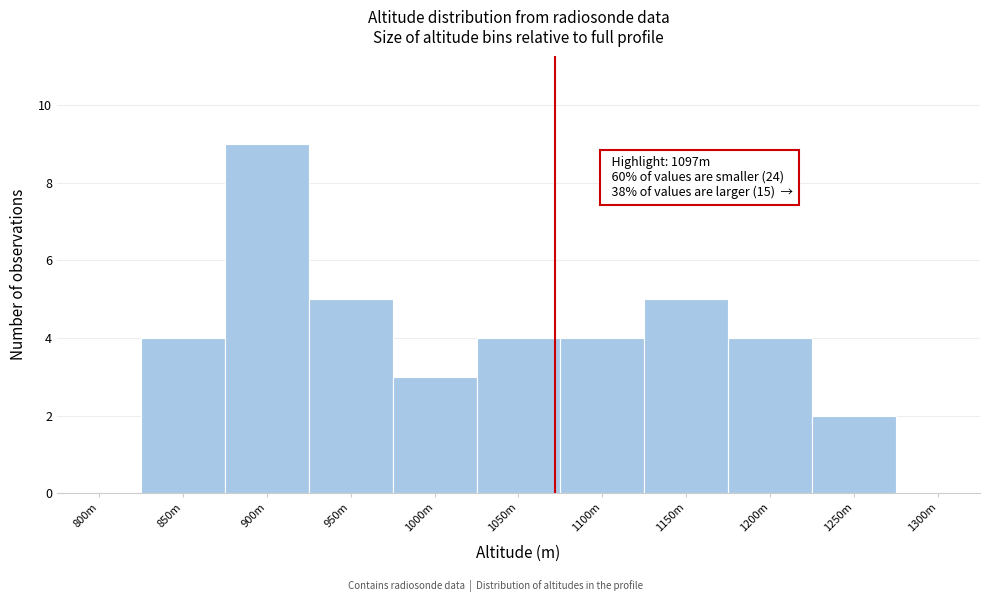

Reading right to left, list all the values displayed in this chart.

1300m=0	1250m=2	1200m=4	1150m=5	1100m=4	1050m=4	1000m=3	950m=5	900m=9	850m=4	800m=0